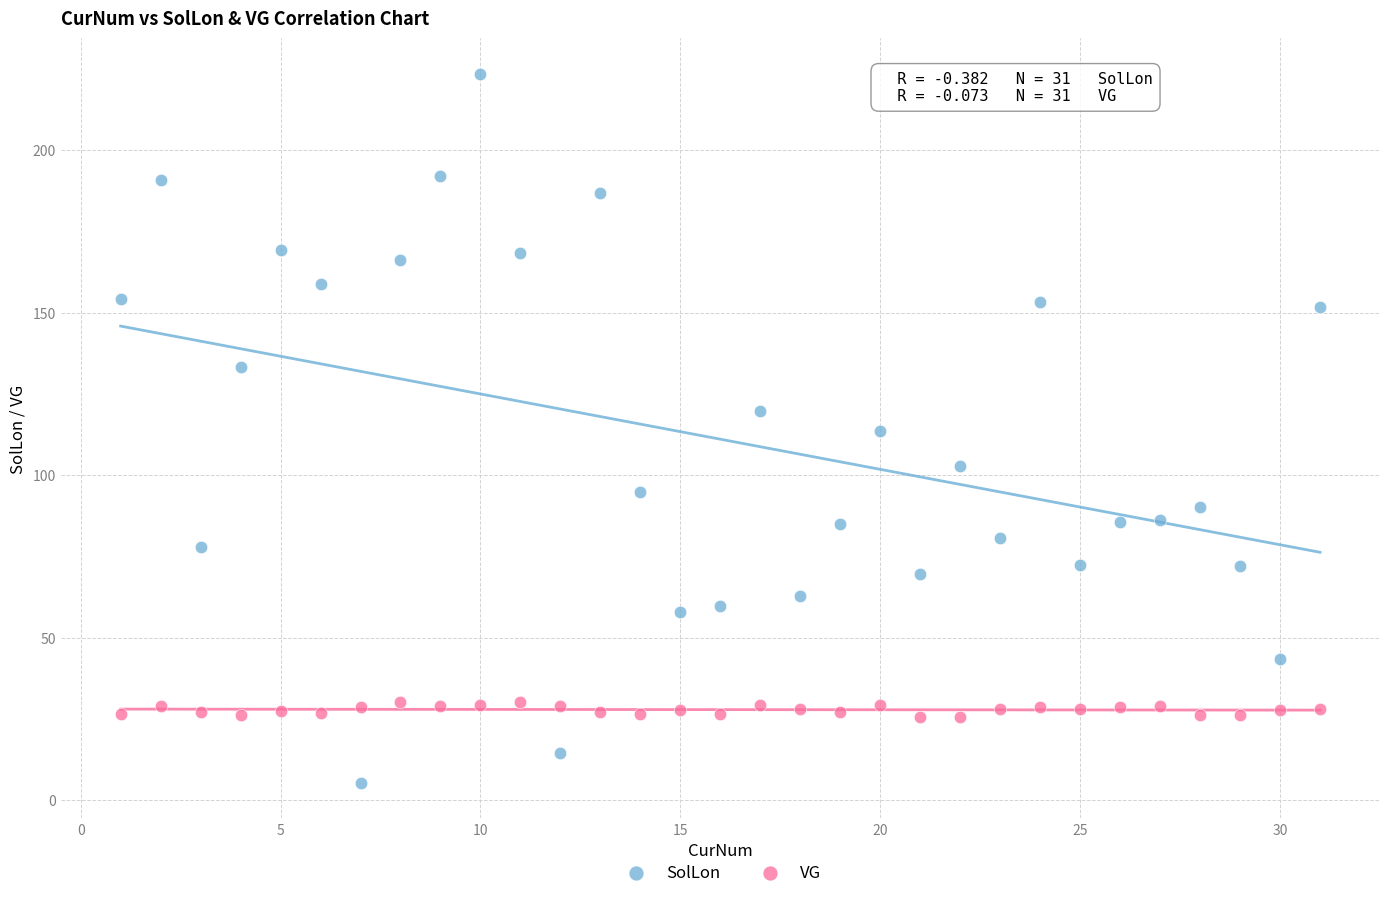

Which series reaches the maximum Y coordinate?

SolLon